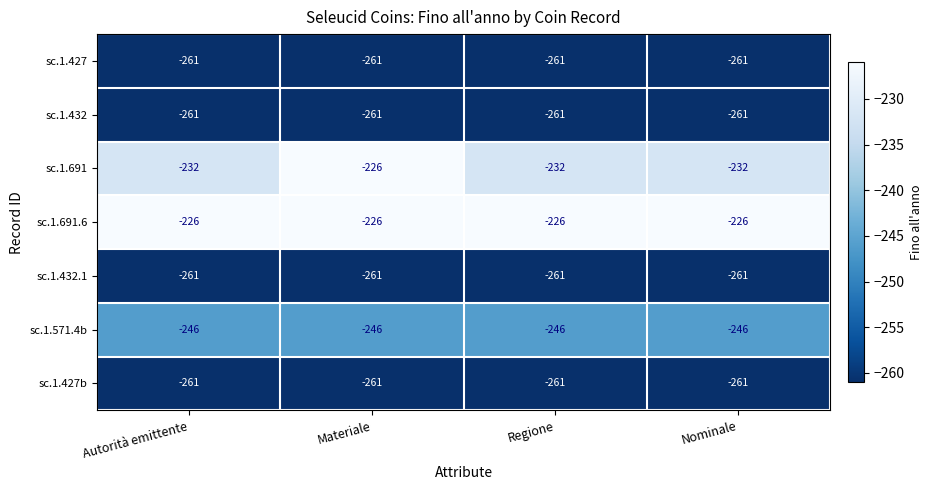

What is the average value of the sc.1.691 series?

-230